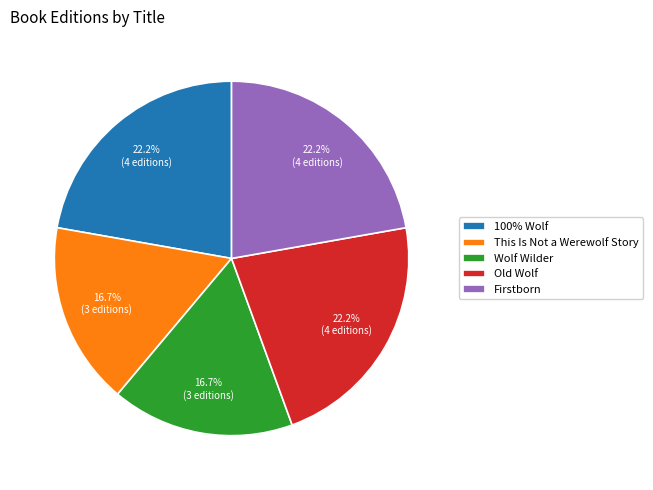

Does Wolf Wilder represent more than half of the total?

No